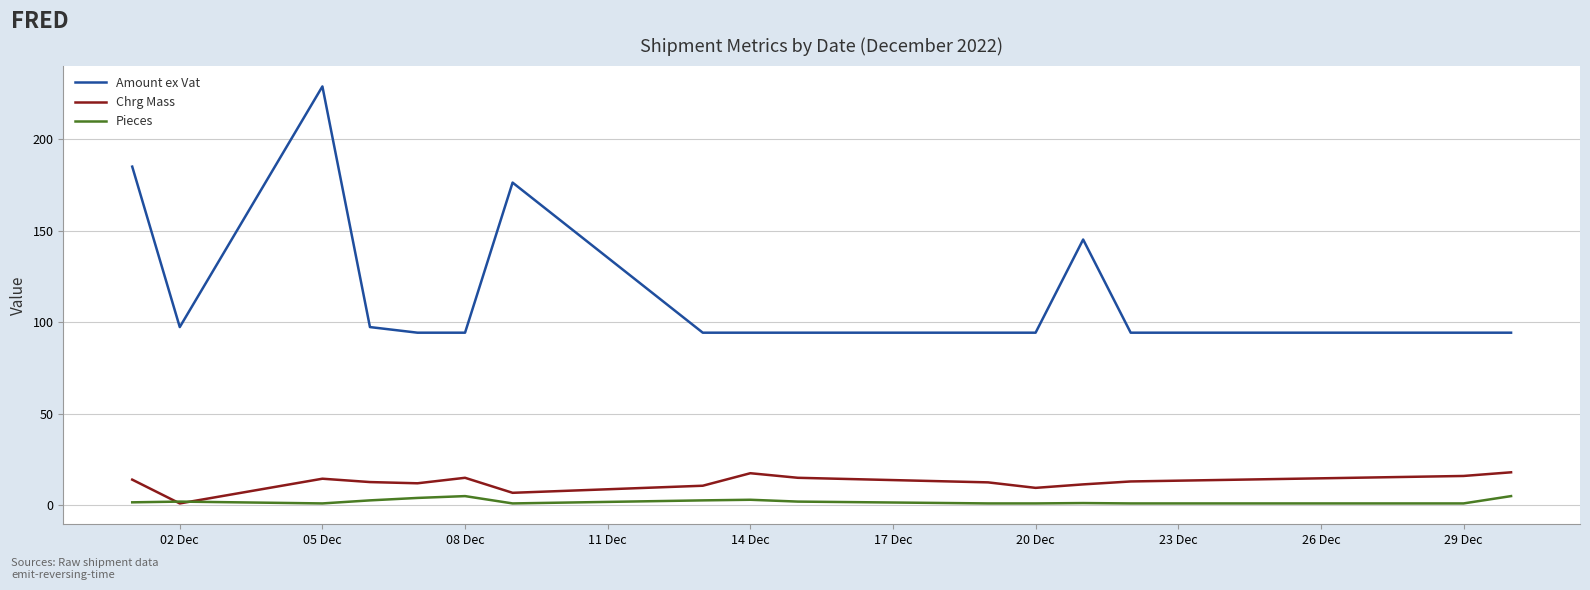

Which series has the largest total across all categories?

Amount ex Vat